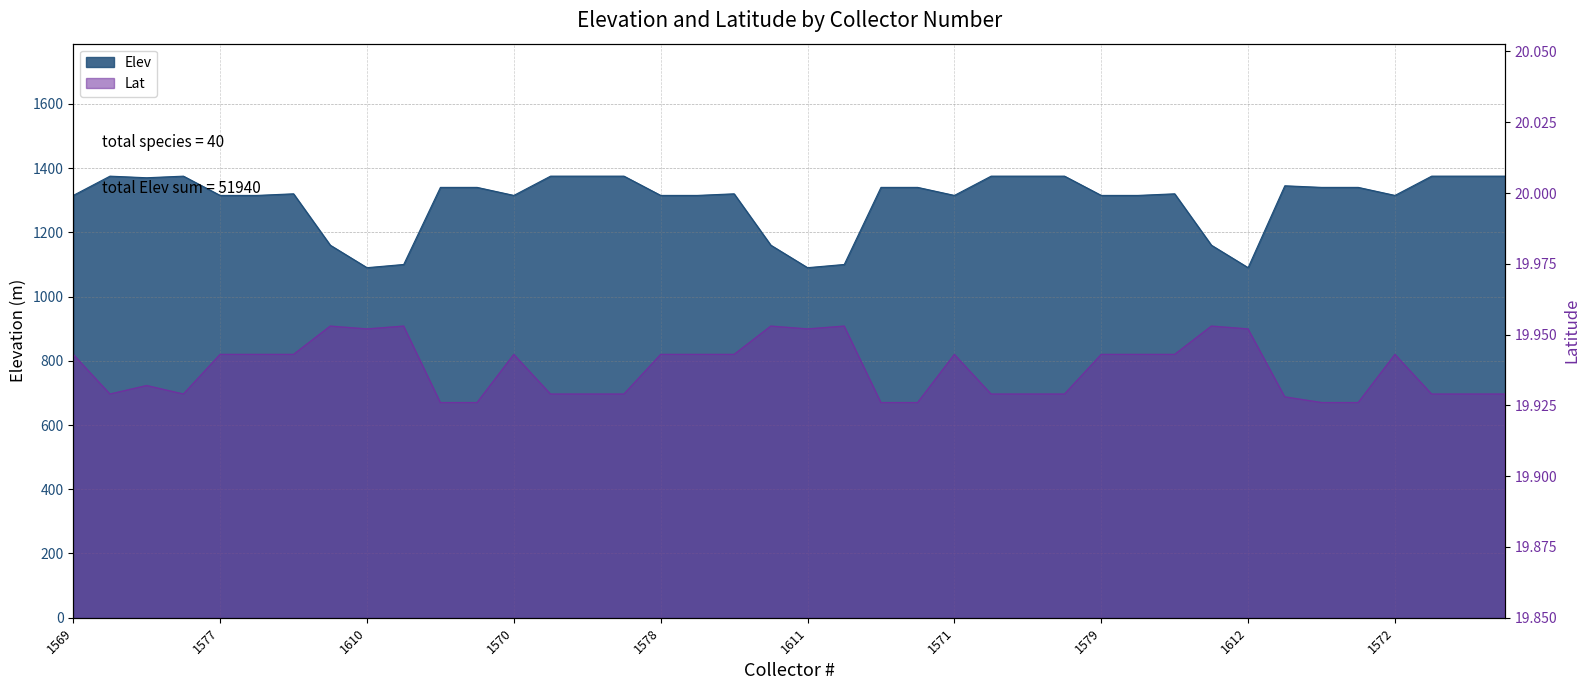

List the labels in order of Elev value, smallest first.

1610, 1611, 1612, 1618, 1619, 1602, 1603, 1604, 1569, 1577, 1585, 1570, 1578, 1586, 1571, 1579, 1587, 1572, 1593, 1594, 1595, 1625, 1634, 1627, 1635, 1628, 1636, 1620, 1650, 1642, 1658, 1643, 1651, 1659, 1644, 1652, 1660, 1645, 1653, 1661